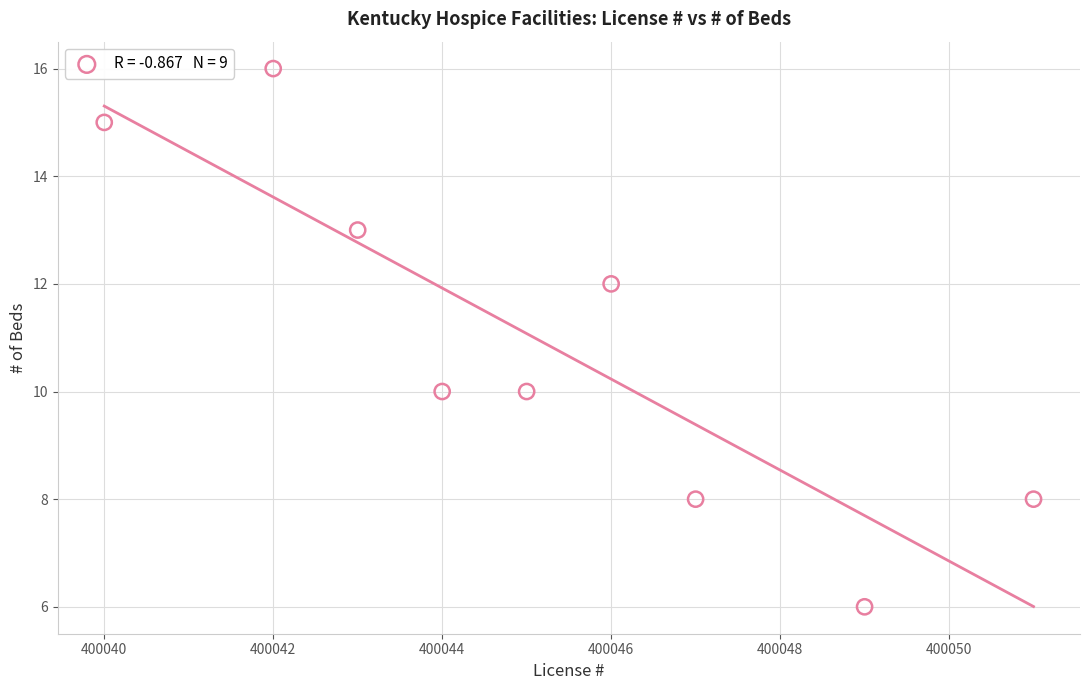

What is the range of X values (max minus min)?

11